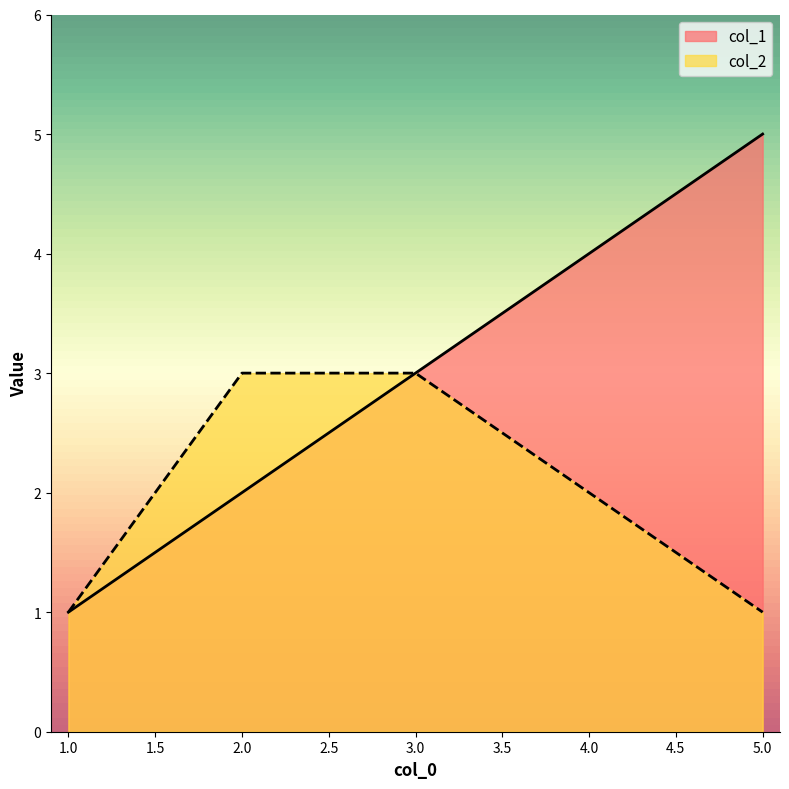

Rank the categories by col_1 value from lowest to highest.

1.0, 2.0, 3.0, 4.0, 5.0